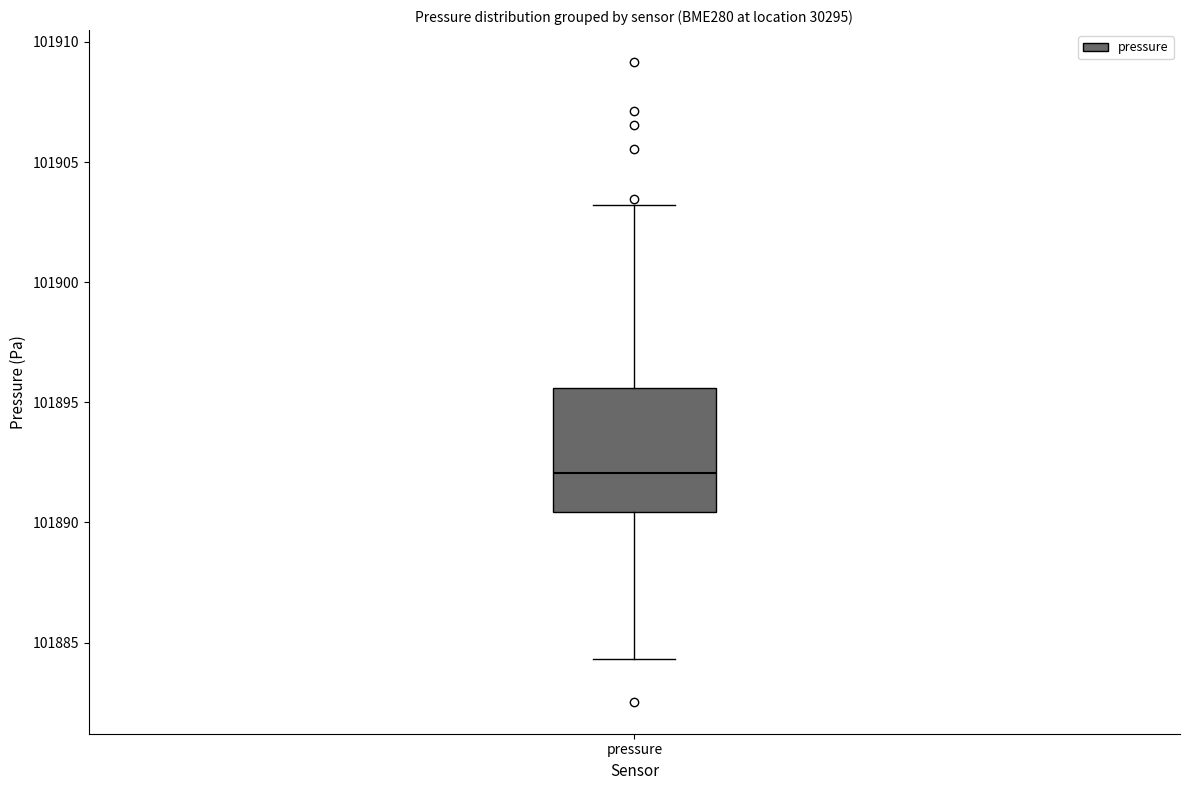

Where does the lower whisker of the box for pressure end on the y-axis? The values are not printed on the chart, so give them approximately, as read against the axis.

101884.5